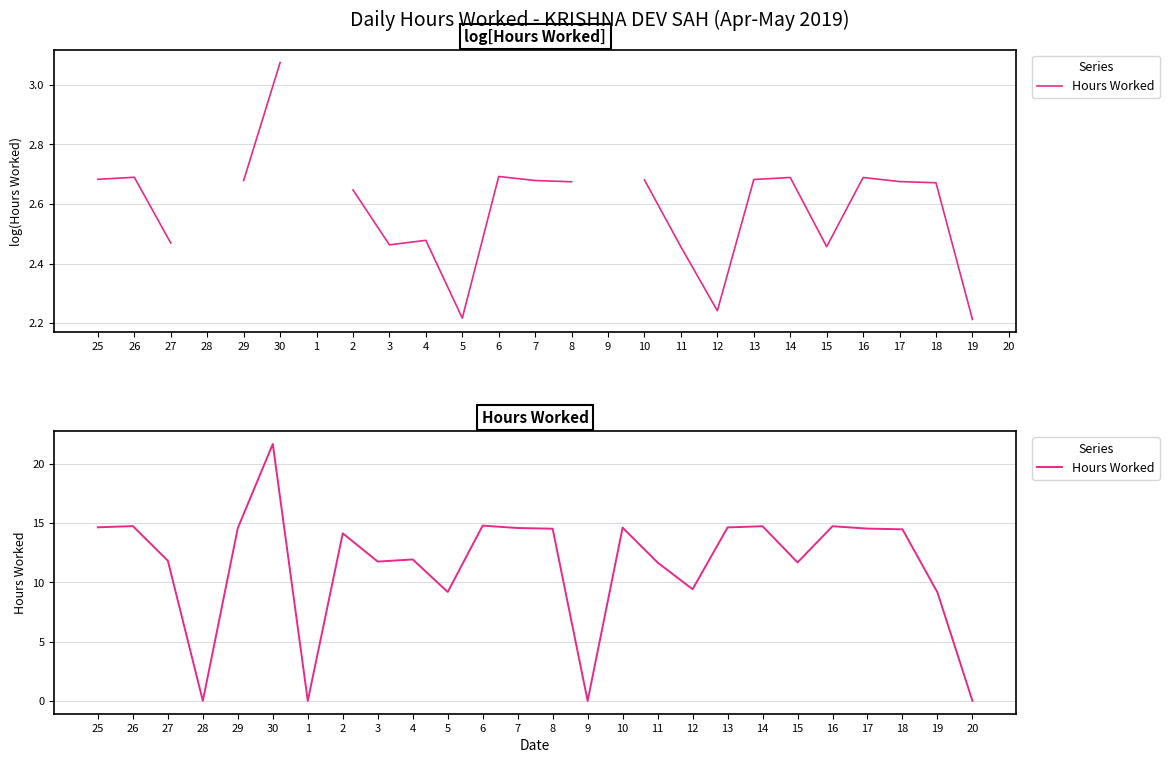

What is the label of the 20th point from the left?

14